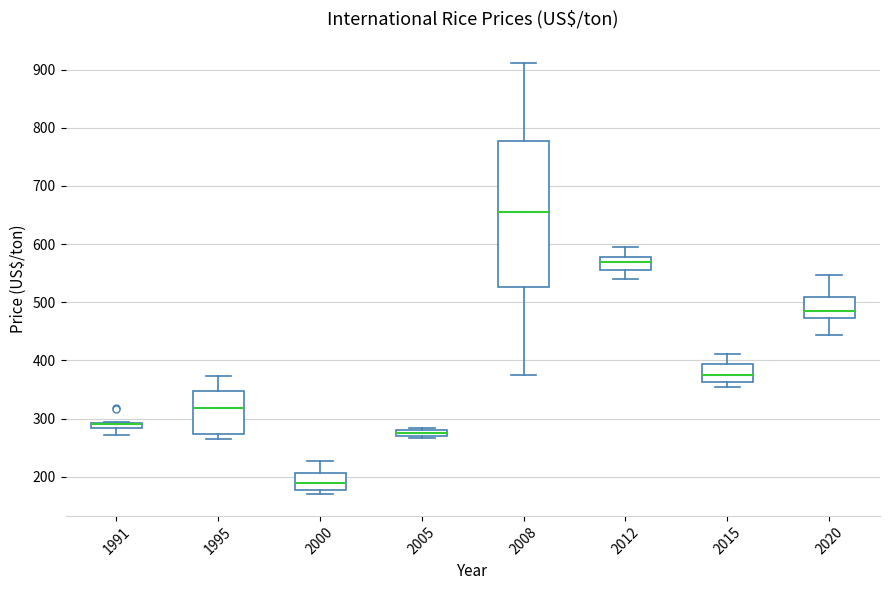

Where is the lower edge of the box at x = 2005 on the y-axis? The values are not printed on the chart, so give them approximately, as read against the axis.

270